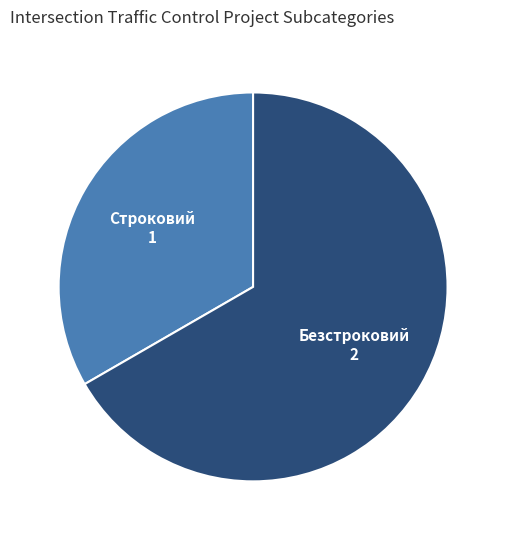

The Безстроковий slice represents 67% of the pie. True or false?

True